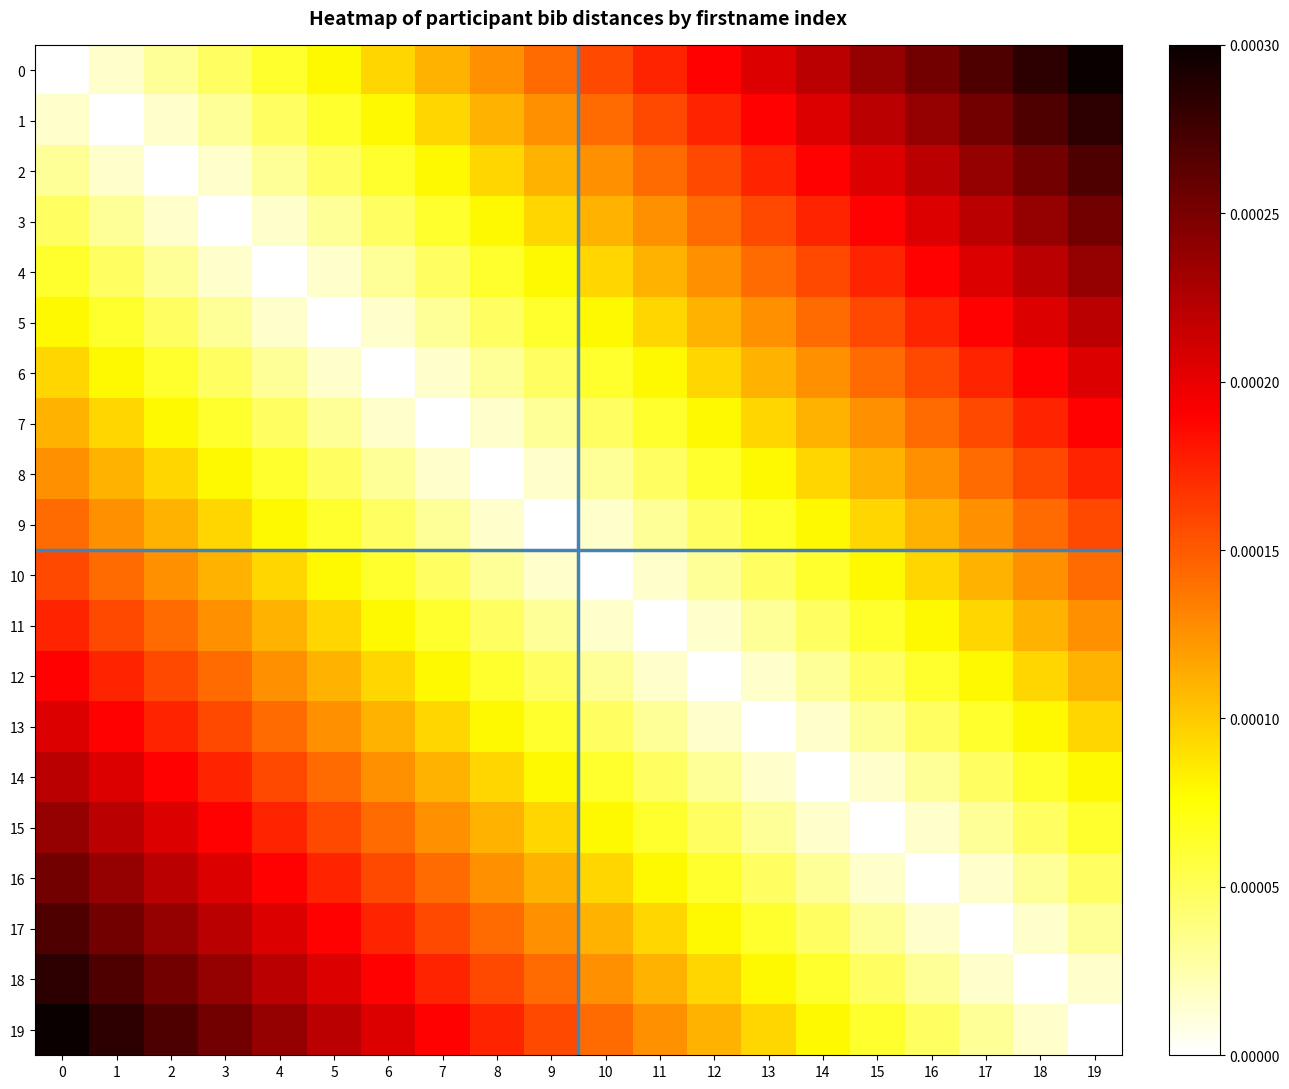

List the series in order of their peak value, lowest first.

9, 10, 8, 11, 7, 12, 6, 13, 5, 14, 4, 15, 3, 16, 2, 17, 1, 18, 0, 19